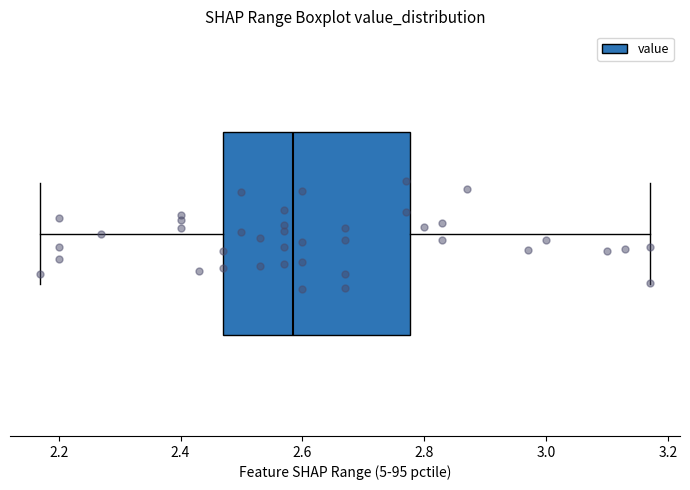

Transcribe this box plot: give where the median line is, the range the box spans, and where the two whiskers end, as read against the x-axis. The values are not printed on the chart, so give them approximately, as read against the axis.

median 2.58, box 2.48 to 2.78, whiskers 2.18 to 3.18